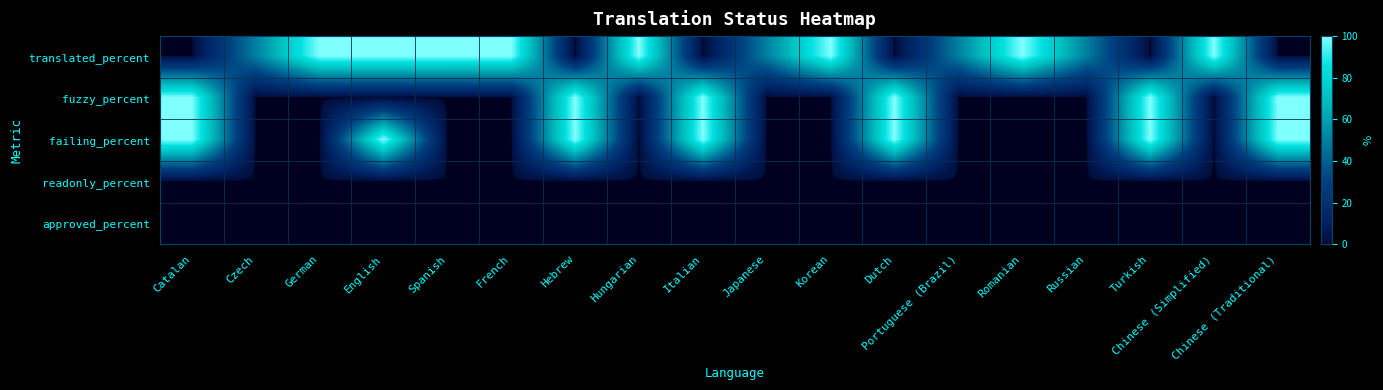

Which category has the lowest value across all series?

Catalan